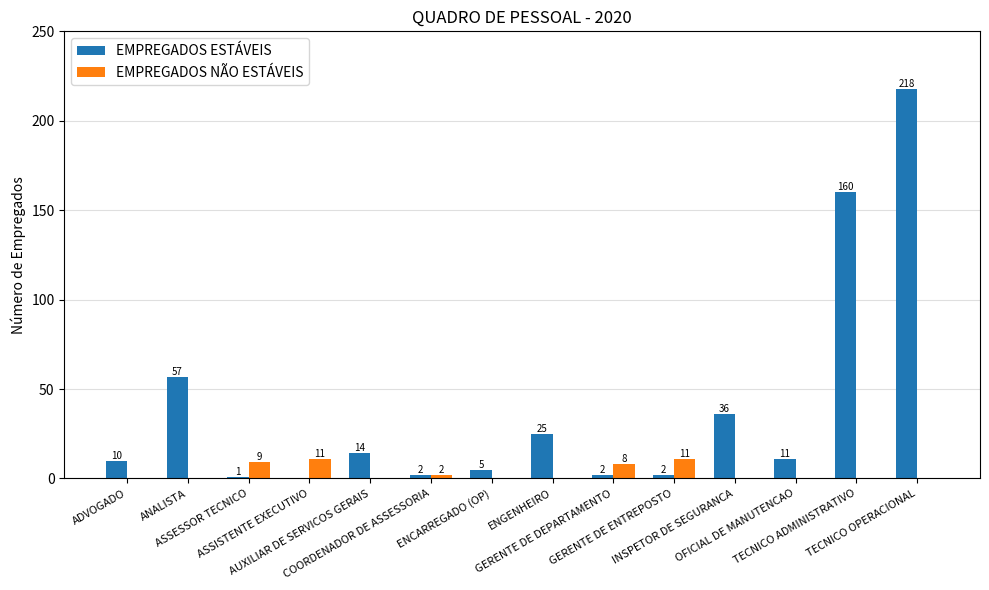

Where does the EMPREGADOS ESTÁVEIS series first go above 11?

ANALISTA